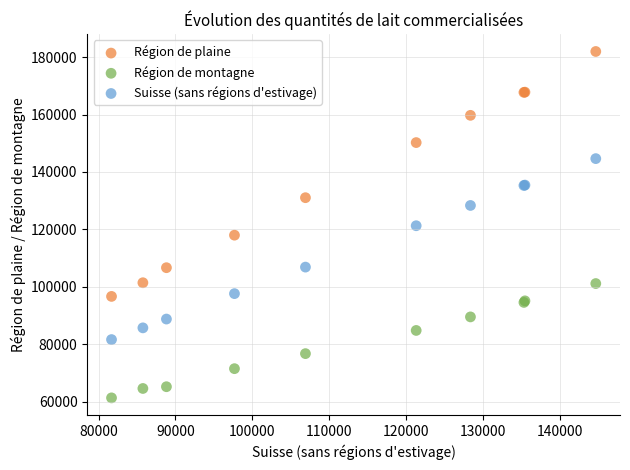

Which series contains the lowest Y value?

Région de montagne